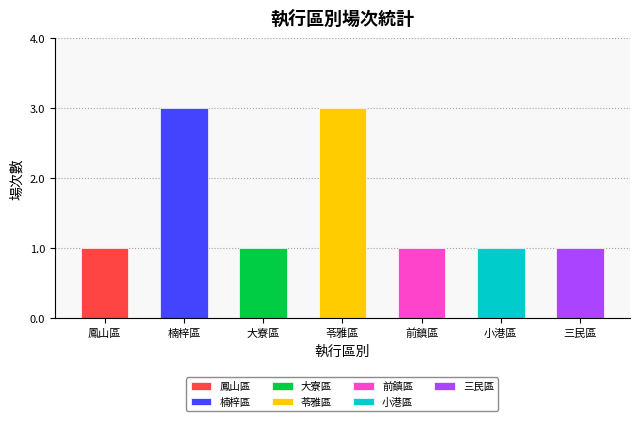

What position from the left is 大寮區?

3